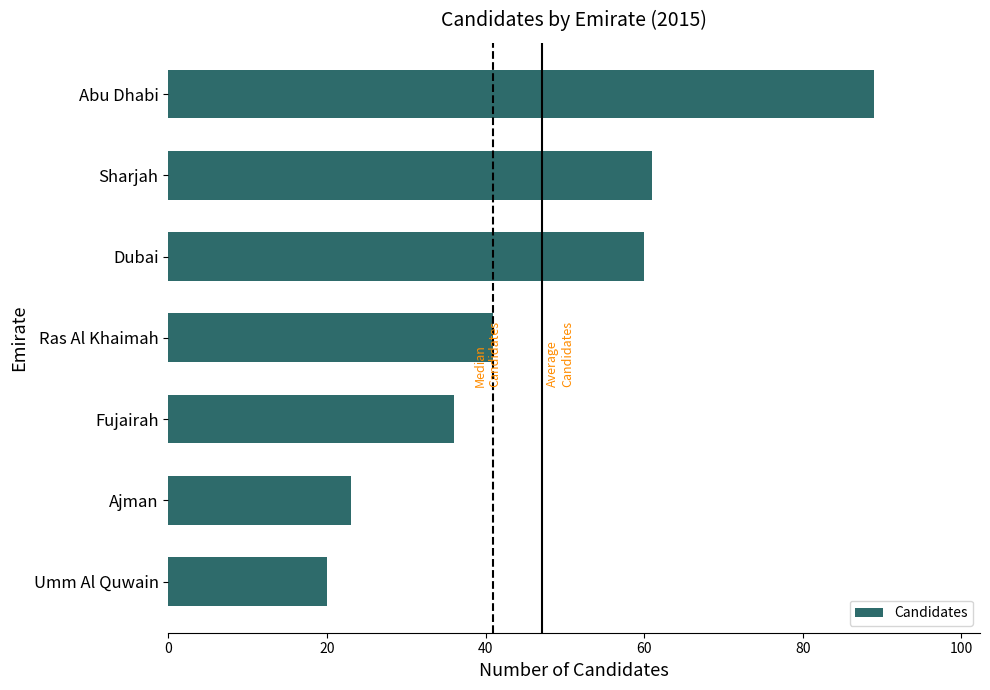

Which category has the highest value across all series?

Abu Dhabi